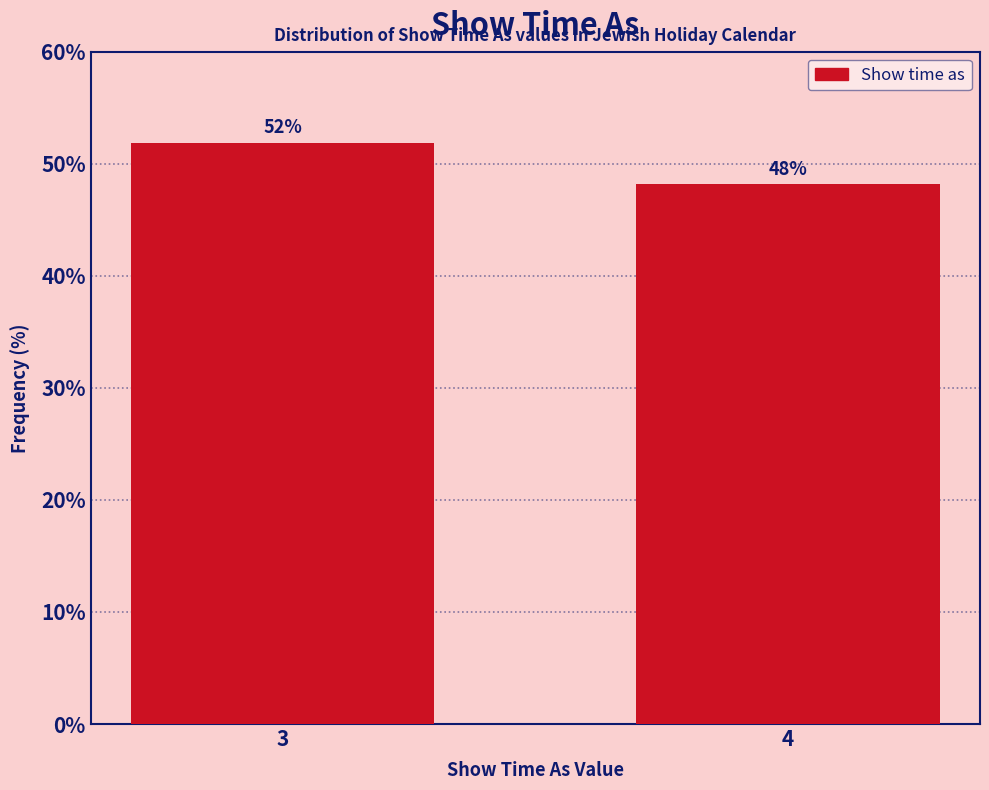

What is the sum of all values?

100.0